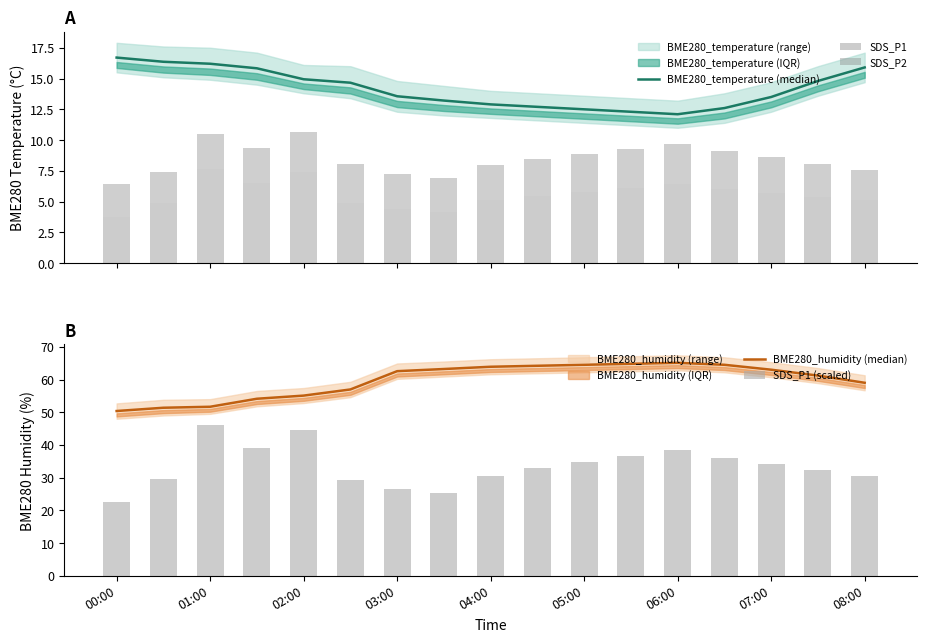

What is the average value of the BME280_humidity (median) series?

59.7